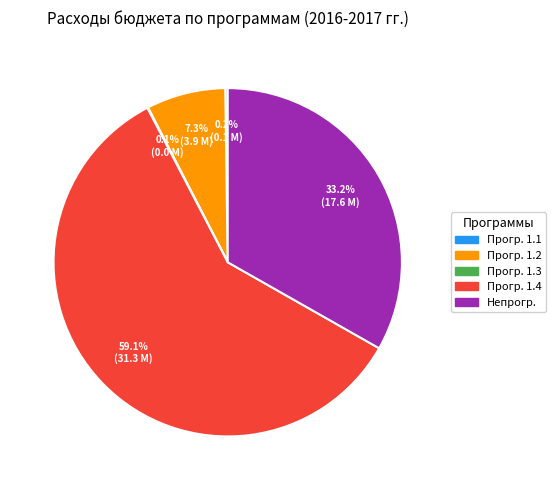

To the nearest percent, what is the difference between the largest and smallest slice percentages?

59%